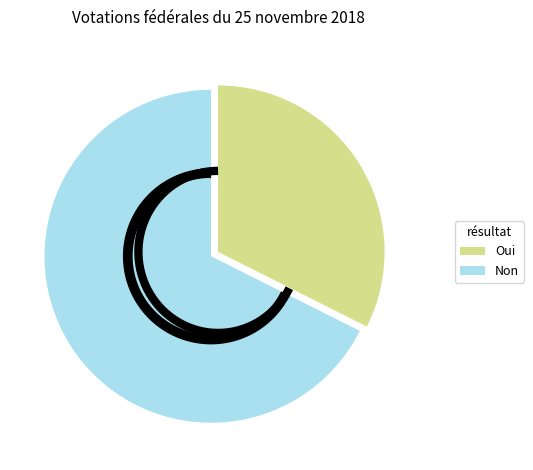

Does any single category account for the majority?

Yes